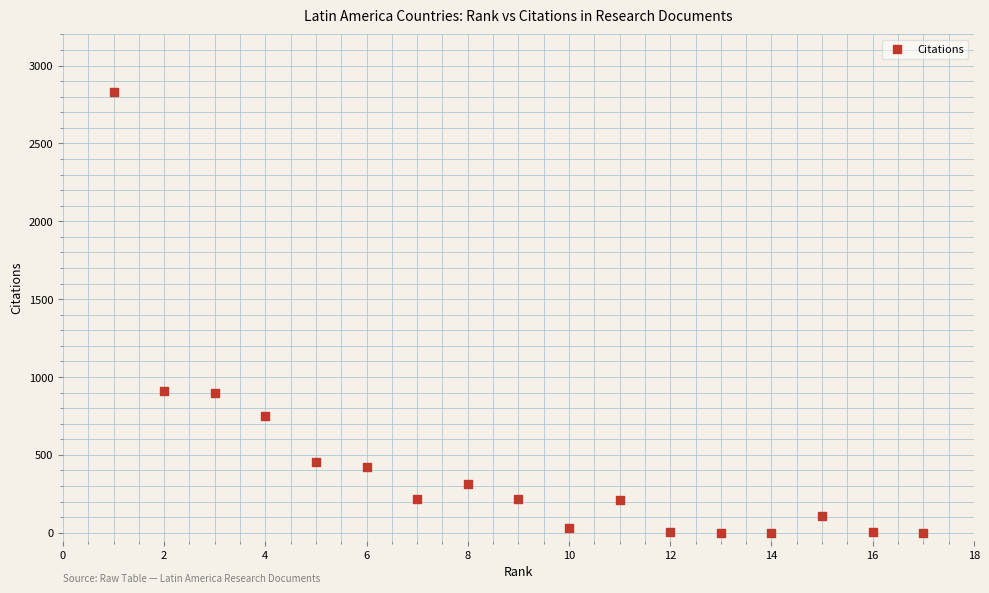

What is the range of Y values (max minus min)?

2829